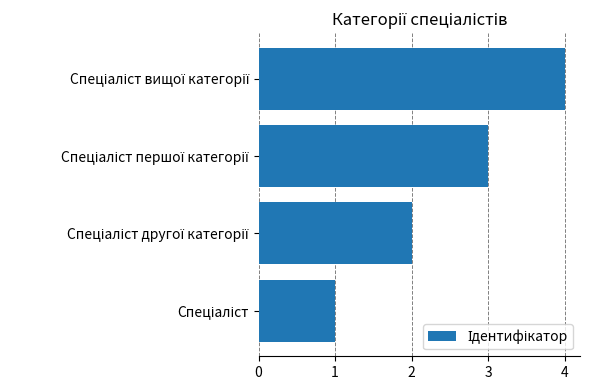

What is the maximum value shown in the chart?

4